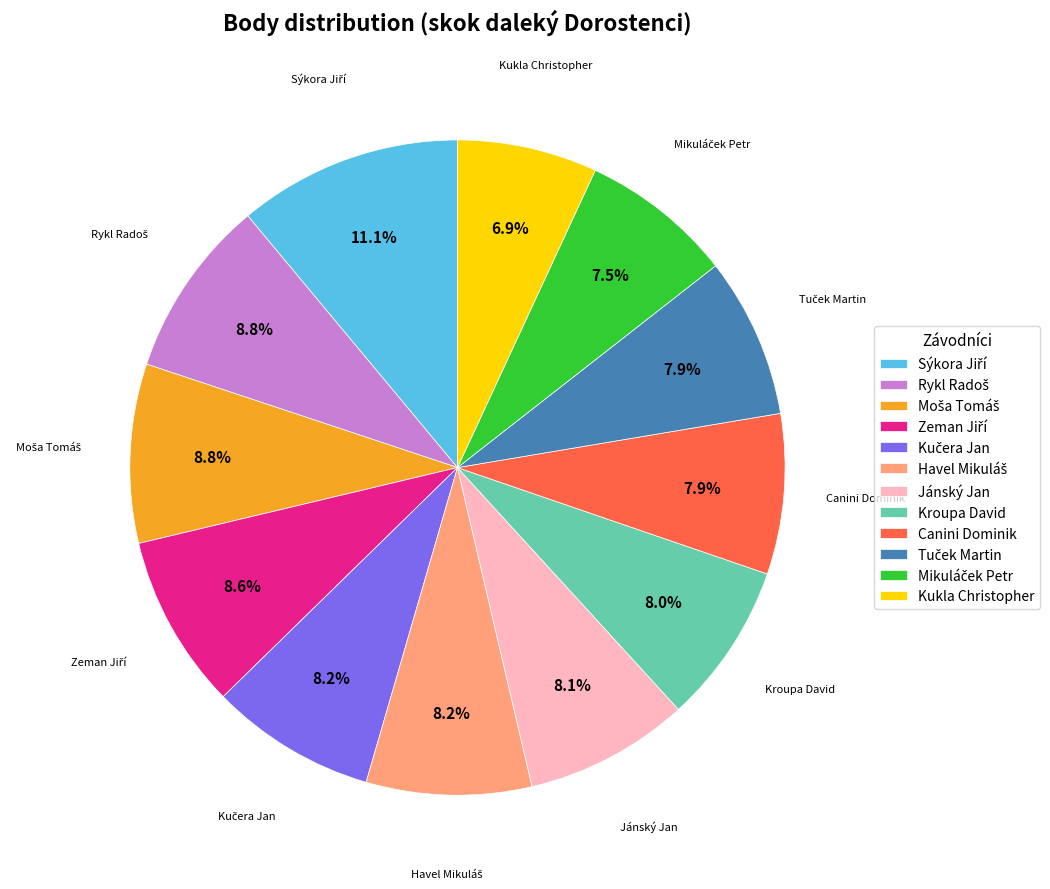

What percentage is NOT represented by Jánský Jan?

91.9%